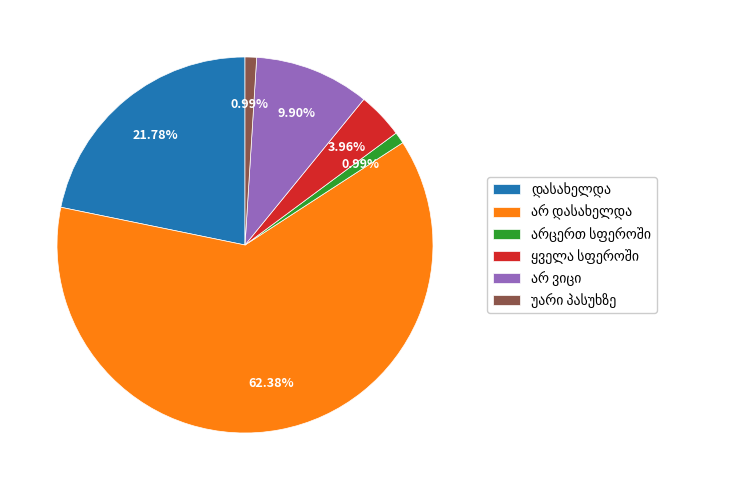

What percentage is the არ ვიცი slice, to the nearest percent?

10%